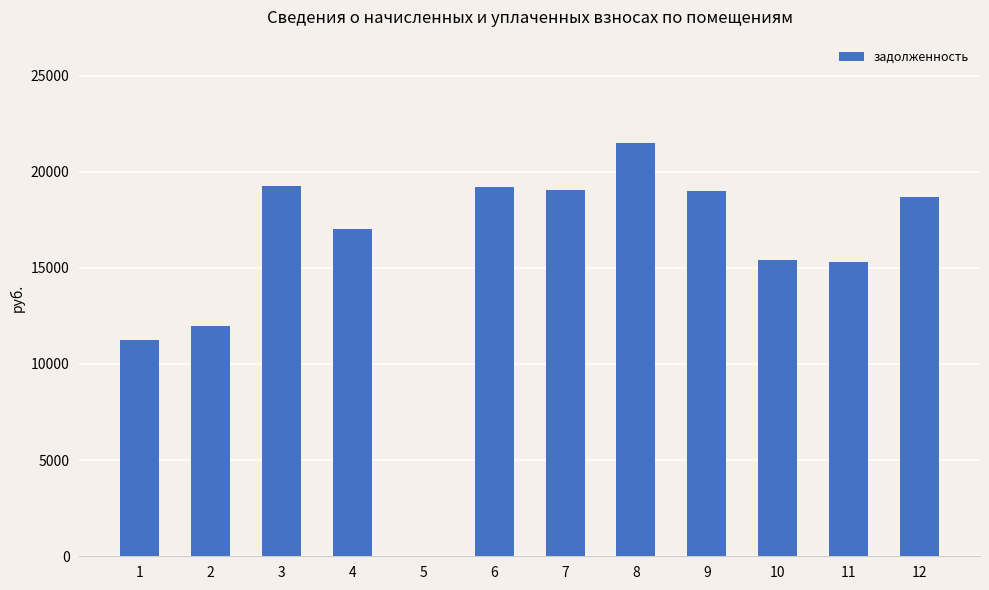

What is the change in value from 5 to 9?

+18991.2